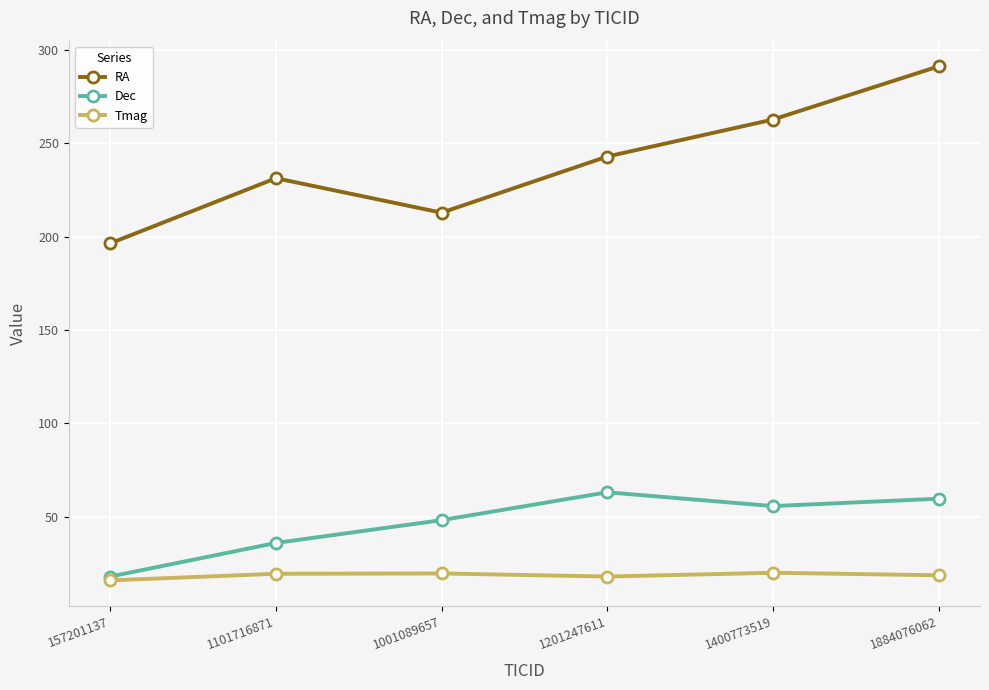

At which category does the chart reach its peak across all series?

1884076062